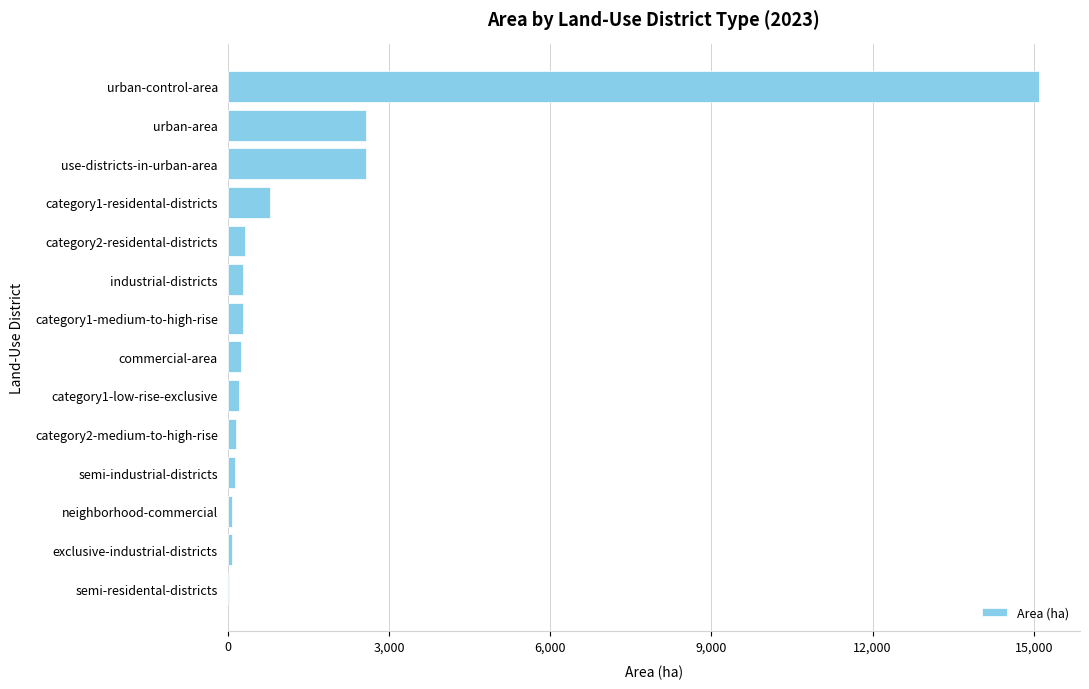

What is the sum of all values?

22823.0